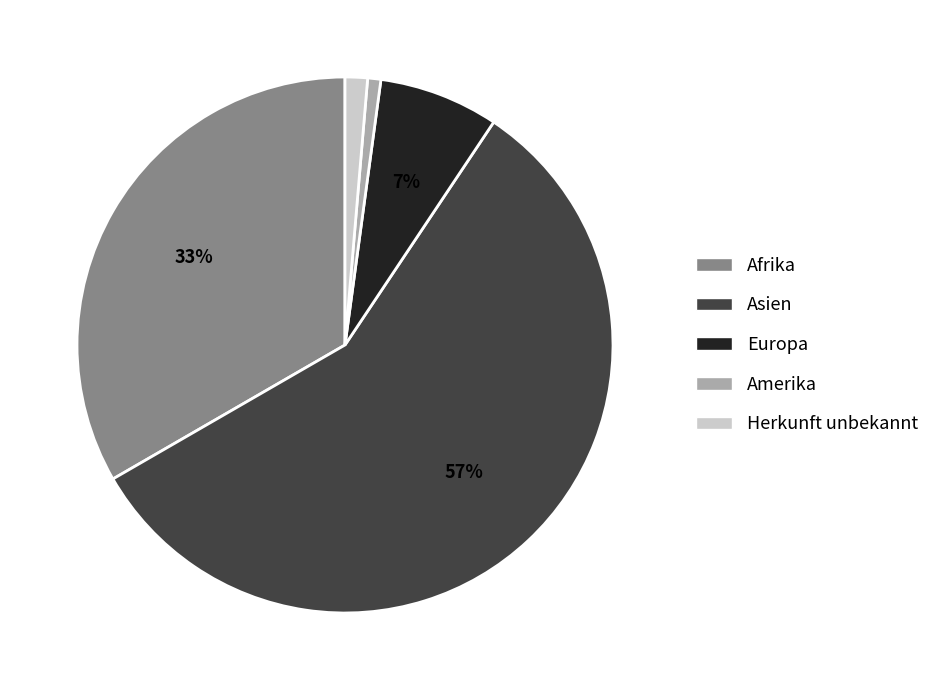

Is there any slice that represents more than half of the pie?

Yes